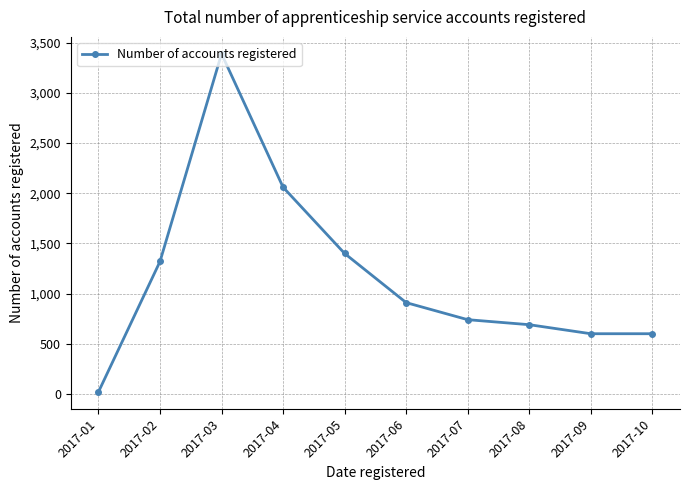

Is this an area chart (filled region under the line)?

No